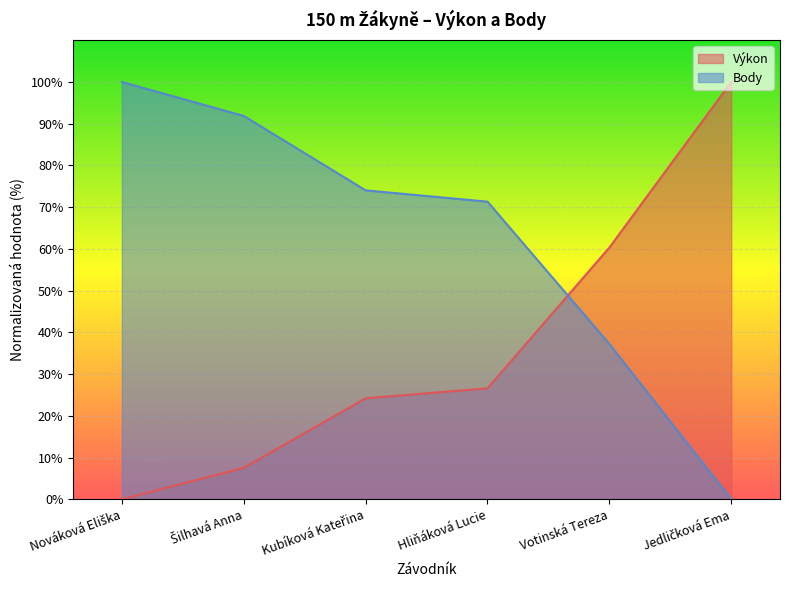

How many data points in Výkon are above 26?

3